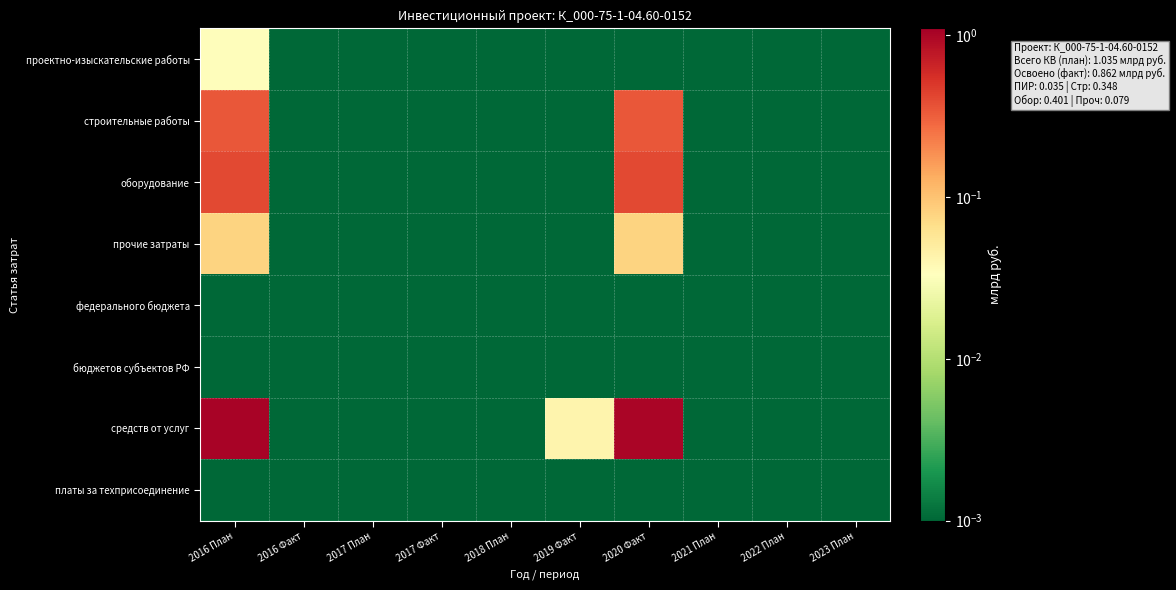

Rank the series by their maximum value, from highest to lowest.

средств от услуг, оборудование, строительные работы, прочие затраты, проектно-изыскательские работы, федерального бюджета, бюджетов субъектов РФ, платы за техприсоединение